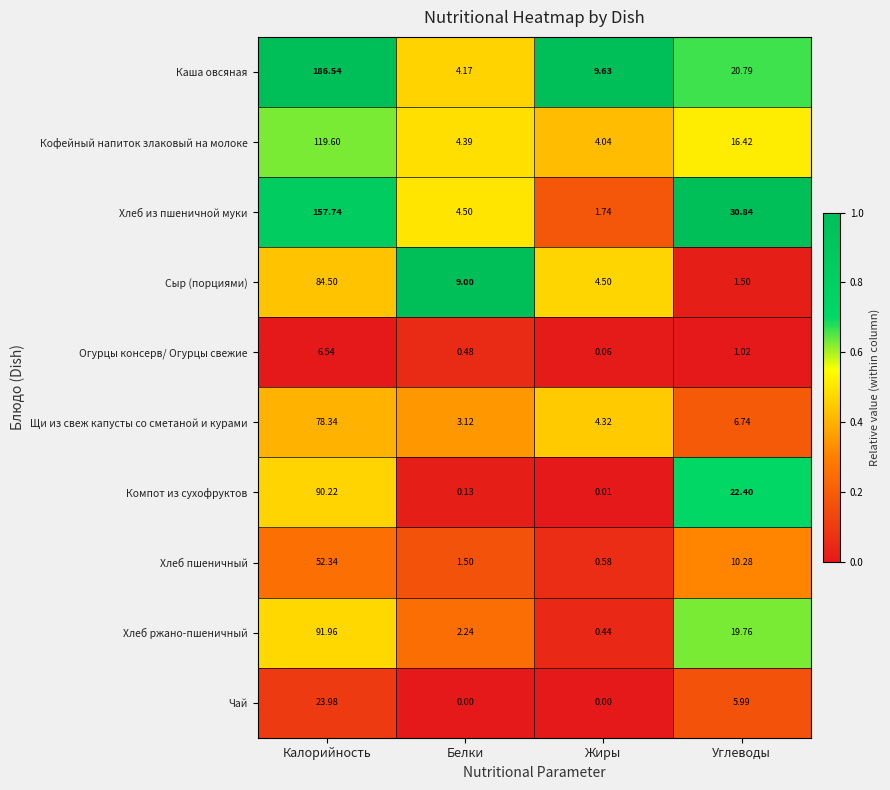

How many data points does each series have?

4